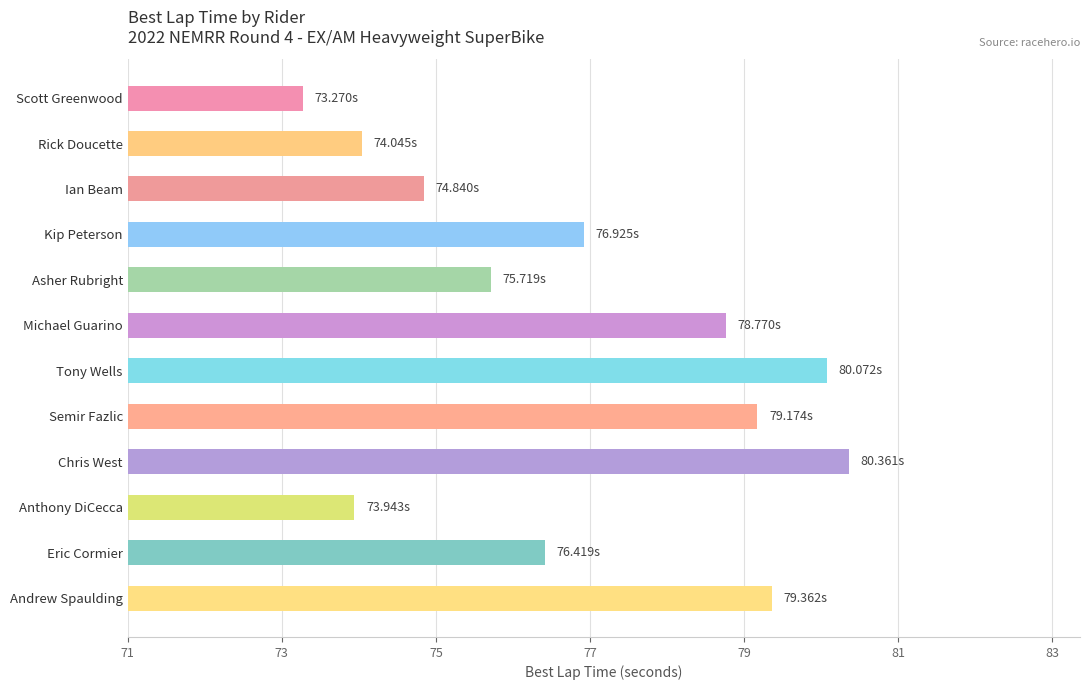

What is the label of the 6th bar from the top?

Michael Guarino